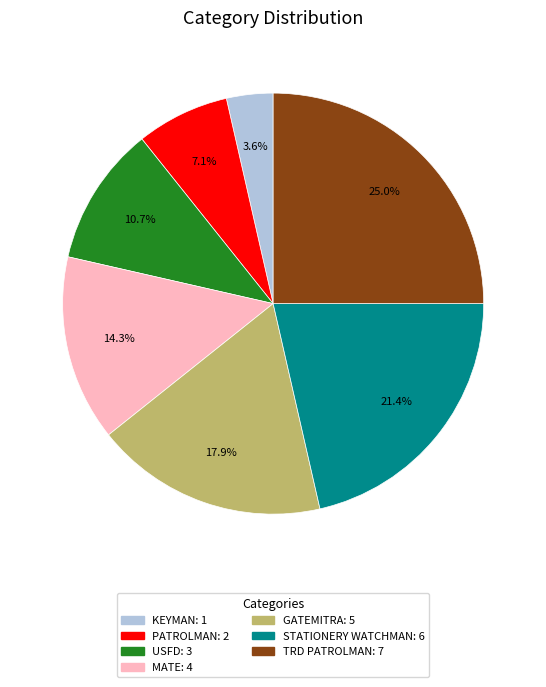

Does any single category account for the majority?

No